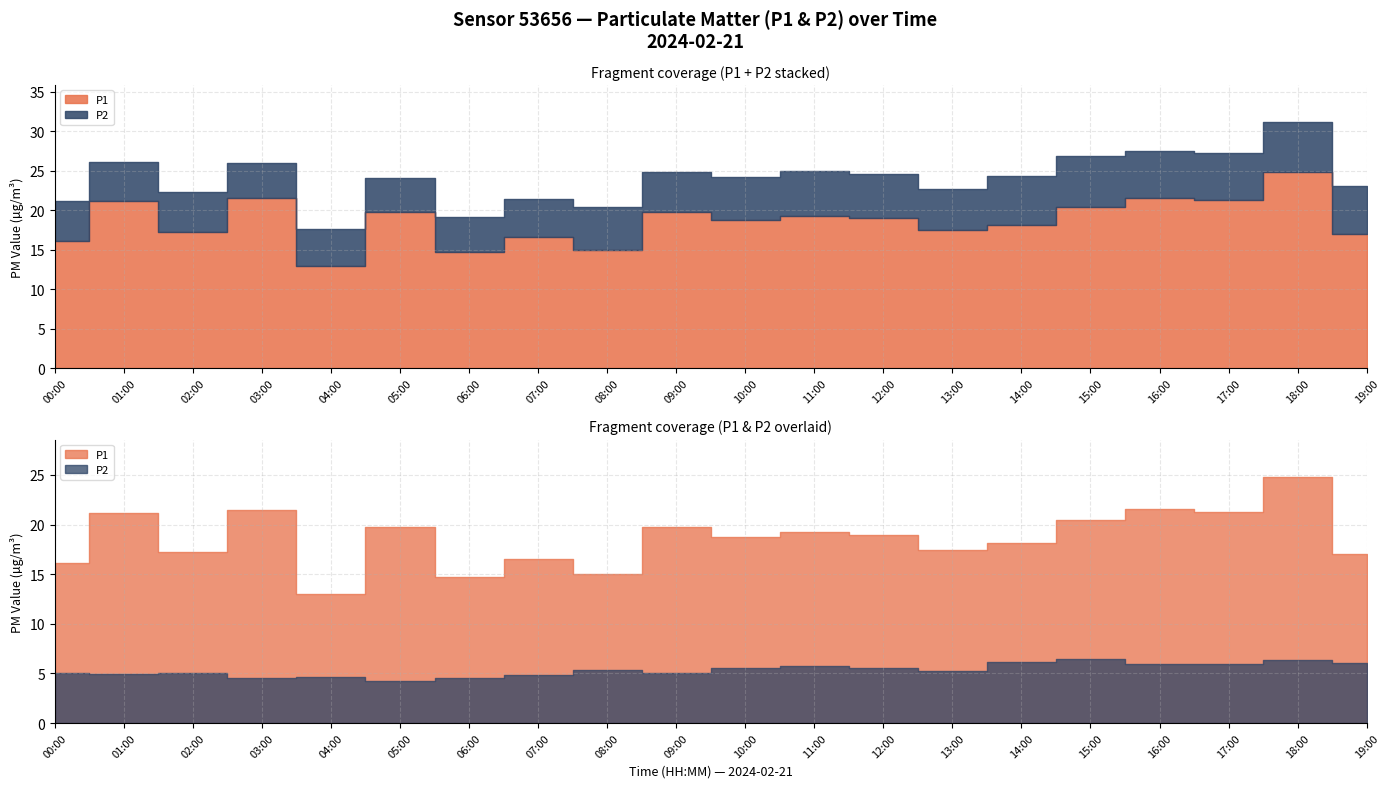

How many categories are shown in the chart?

20